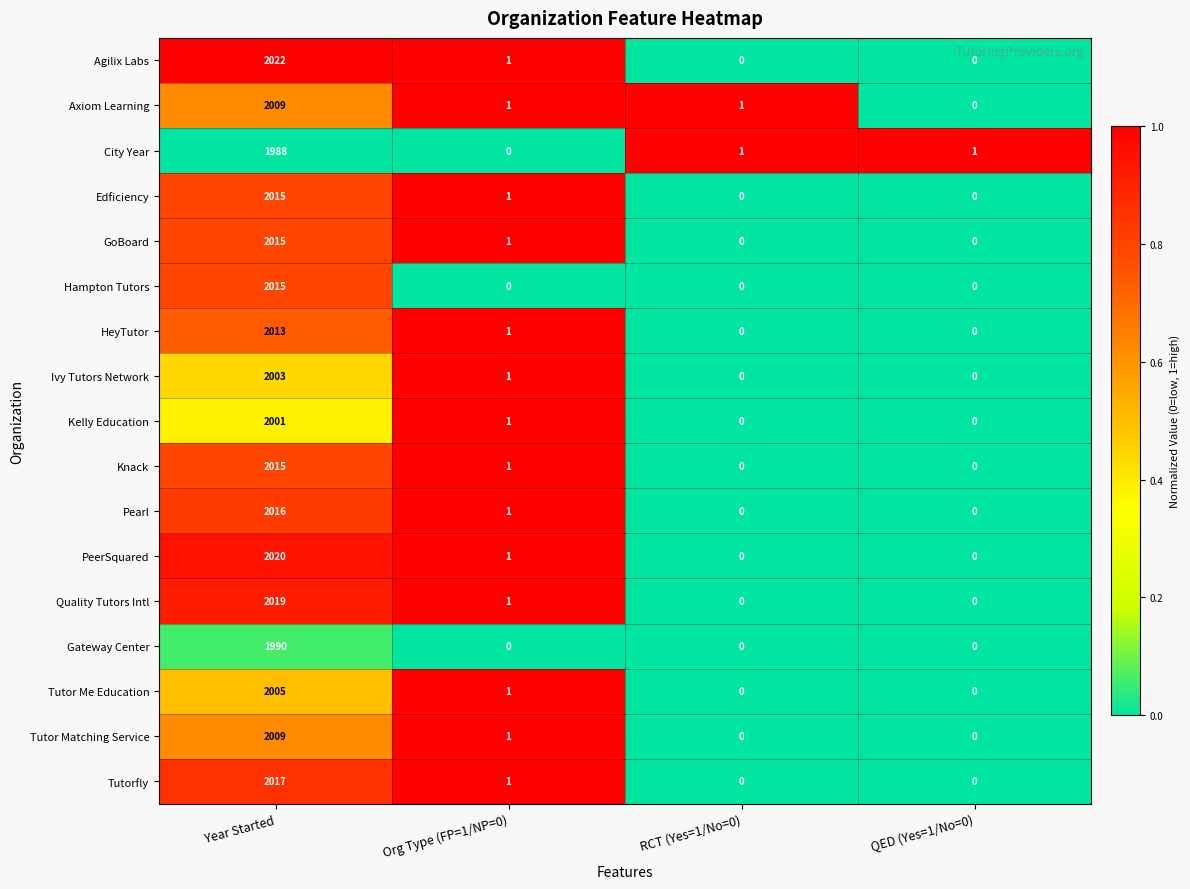

What is the difference between the highest and lowest values at QED (Yes=1/No=0)?

1